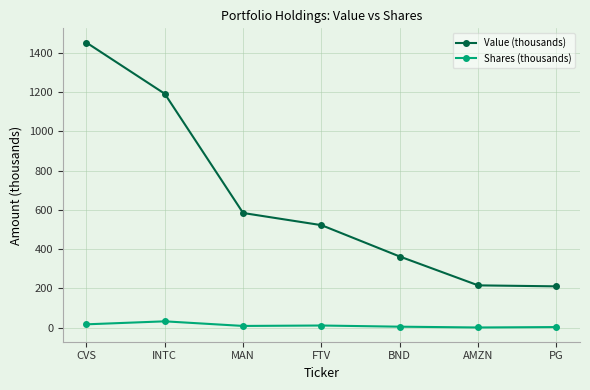

What is the approximate value of Value (thousands) at MAN?

584.0